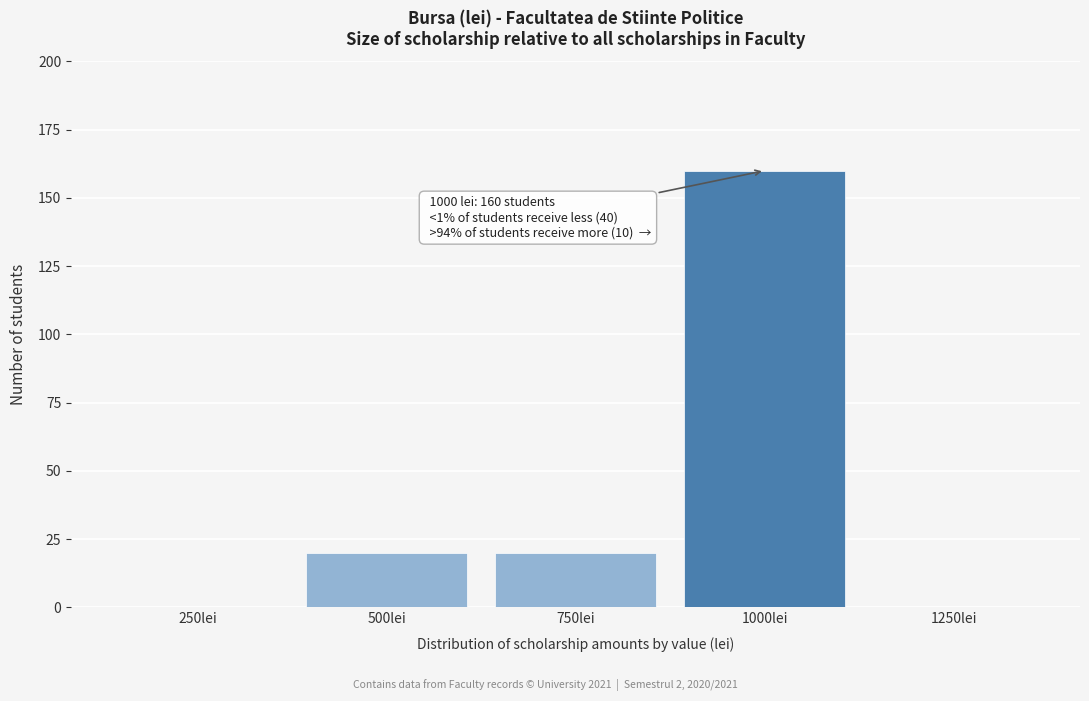

Reading right to left, extract all data points from this chart.

1250lei=0	1000lei=160	750lei=20	500lei=20	250lei=0